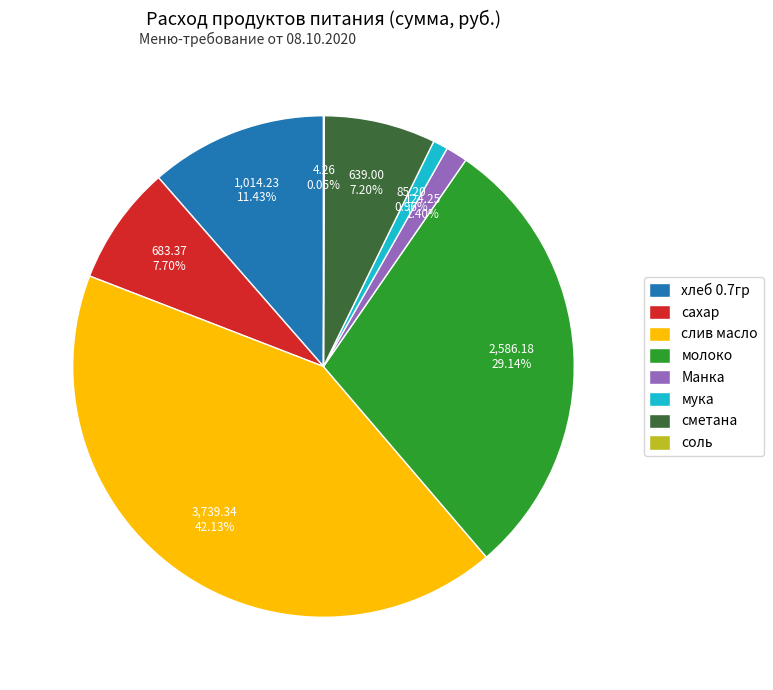

Is слив масло the majority of the pie?

No